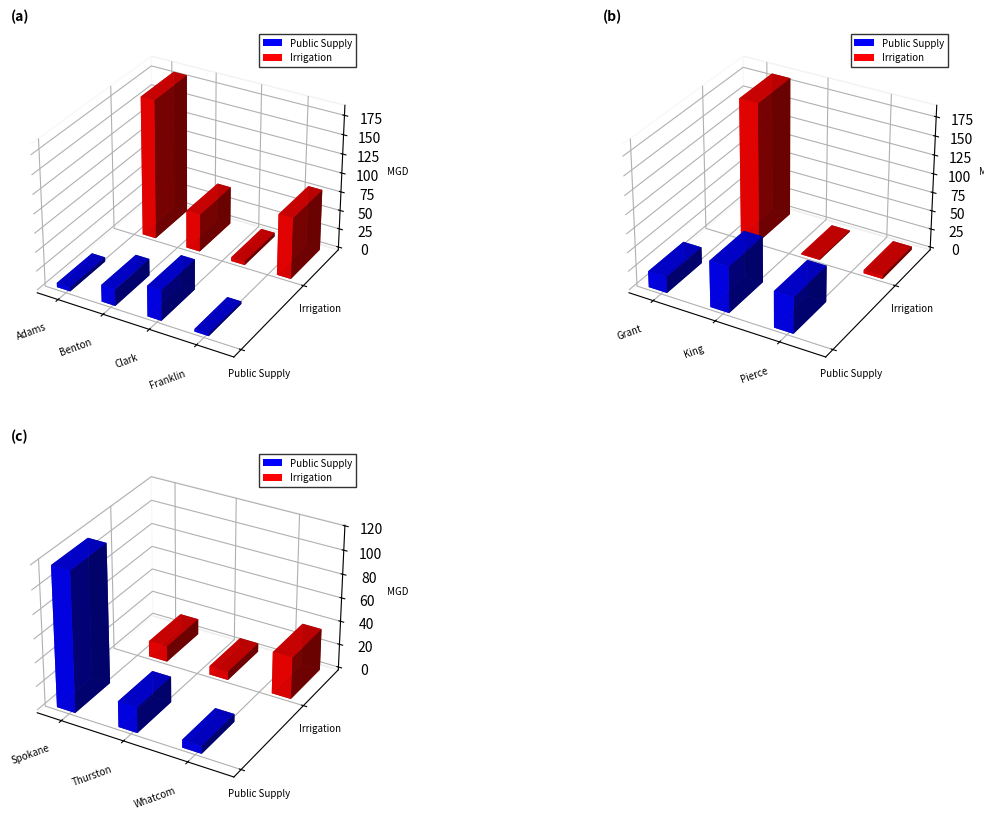

Is it true that Public Supply equals 2.0 at Franklin?

False